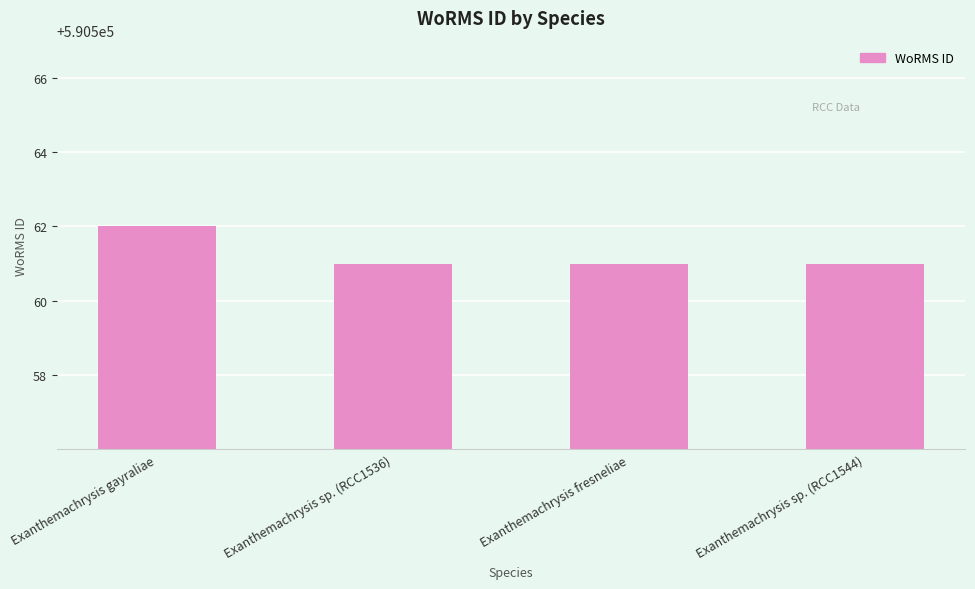

Approximately how many times larger is the value at Exanthemachrysis sp. (RCC1536) compared to Exanthemachrysis sp. (RCC1544)?

1.0